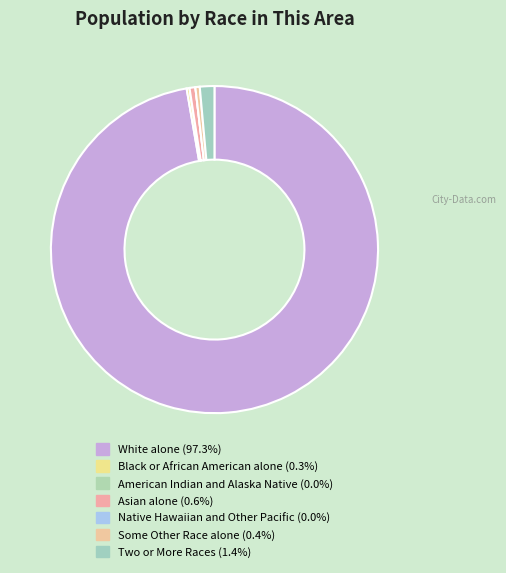

Does White alone account for over 50% of the chart?

Yes